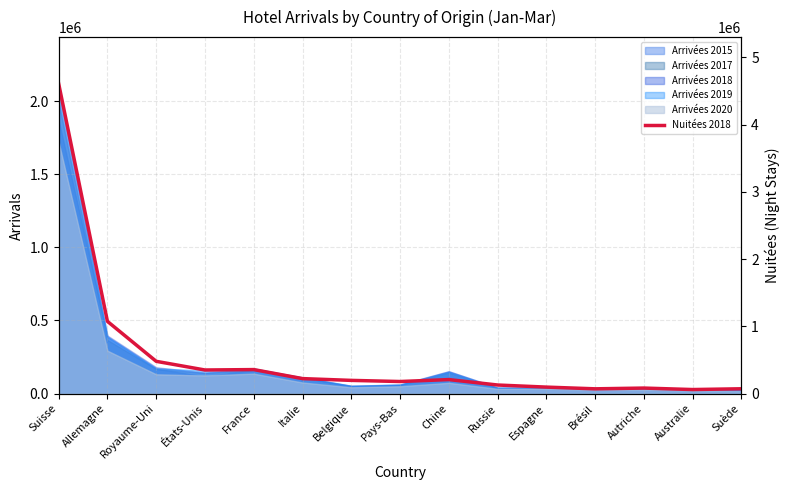

True or false: the data has more than 2 interior local peaks.

True